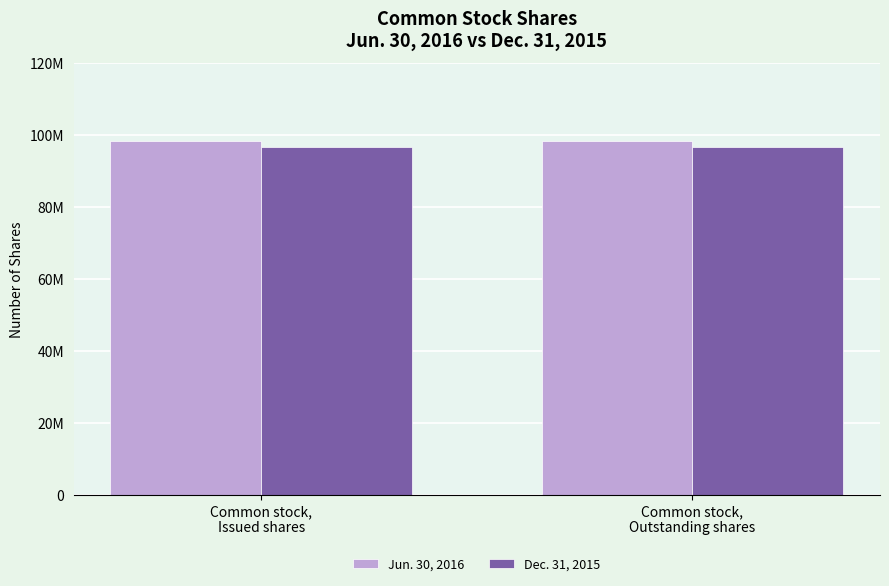

What is the difference between the highest and lowest values at Common stock,
Issued shares?

1594228